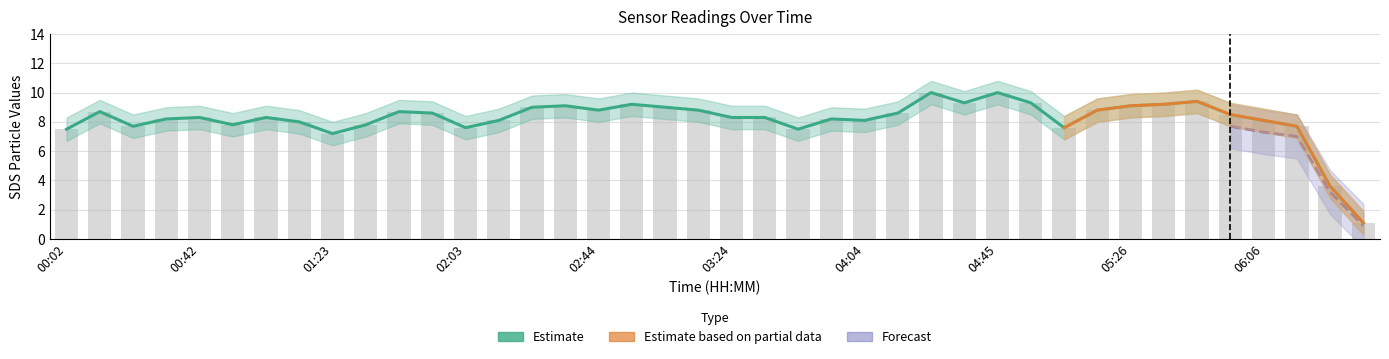

Which label corresponds to the smallest value in the chart?

06:36